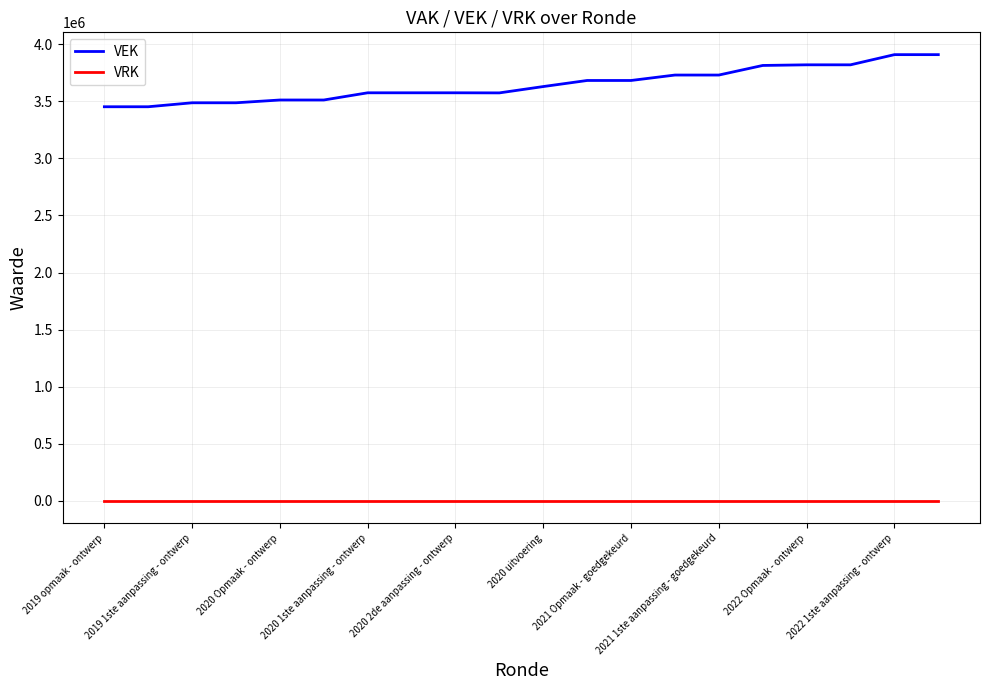

Rank the series by their average value, from highest to lowest.

VEK, VRK